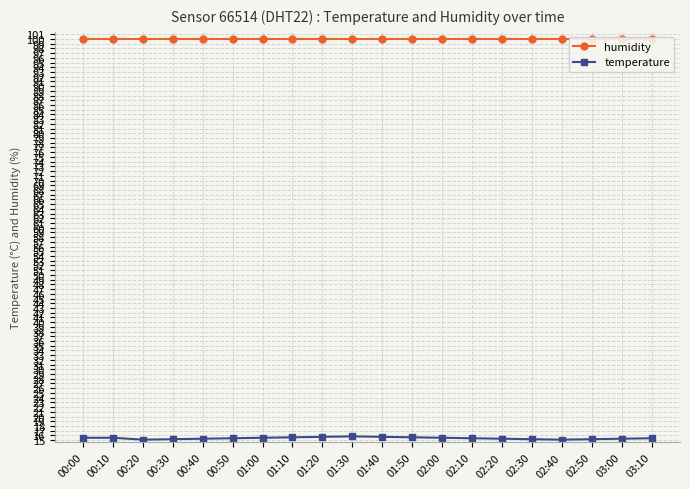

List the labels in order of temperature value, largest first.

01:30, 01:20, 01:40, 01:10, 01:50, 00:00, 00:10, 01:00, 02:00, 00:50, 02:10, 03:10, 00:40, 02:20, 03:00, 00:30, 02:30, 02:50, 00:20, 02:40